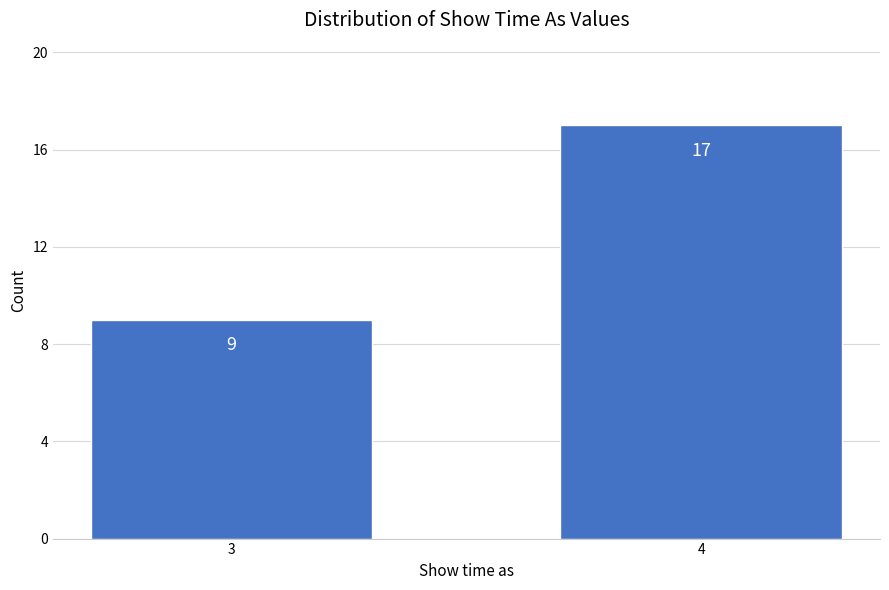

Reading left to right, what are all the values shown in this chart?

9	17